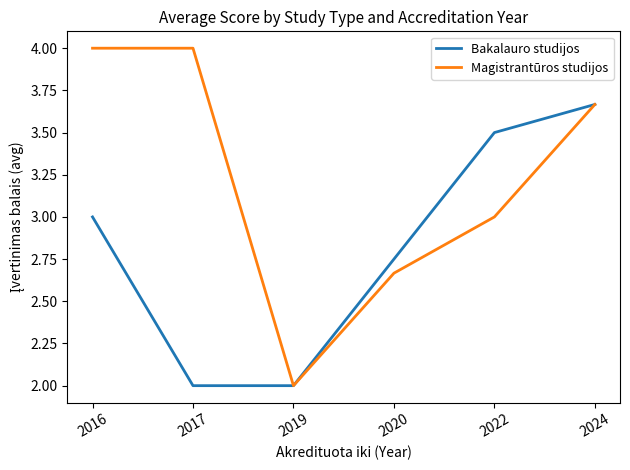

Which series has the largest total across all categories?

Magistrantūros studijos